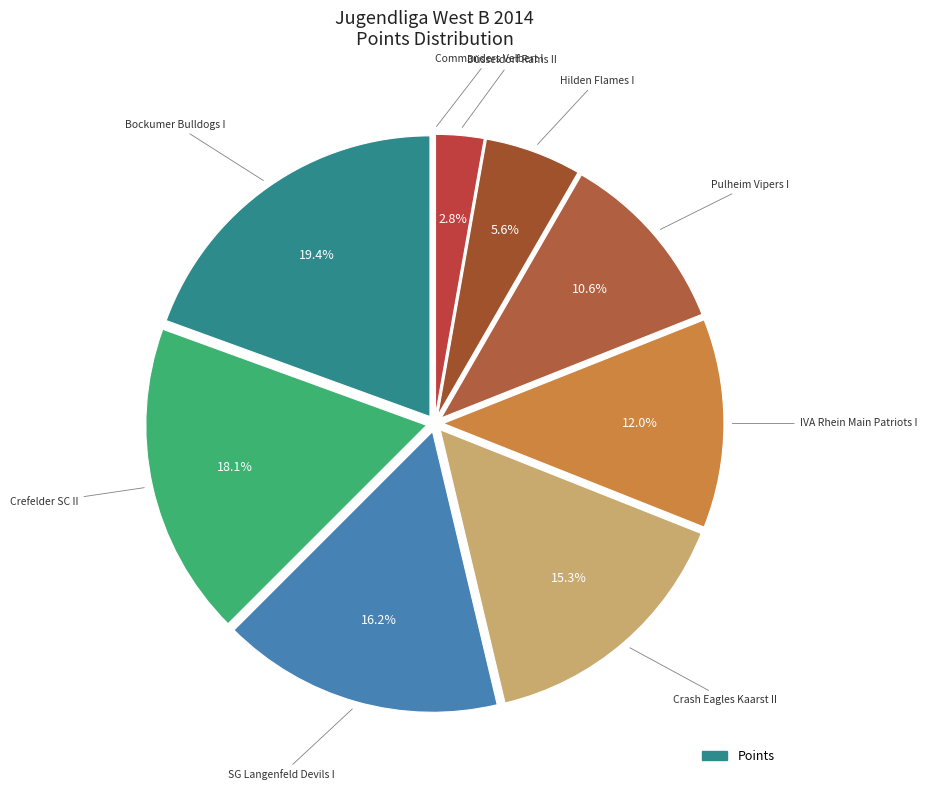

Count the number of slices in the pie.

9